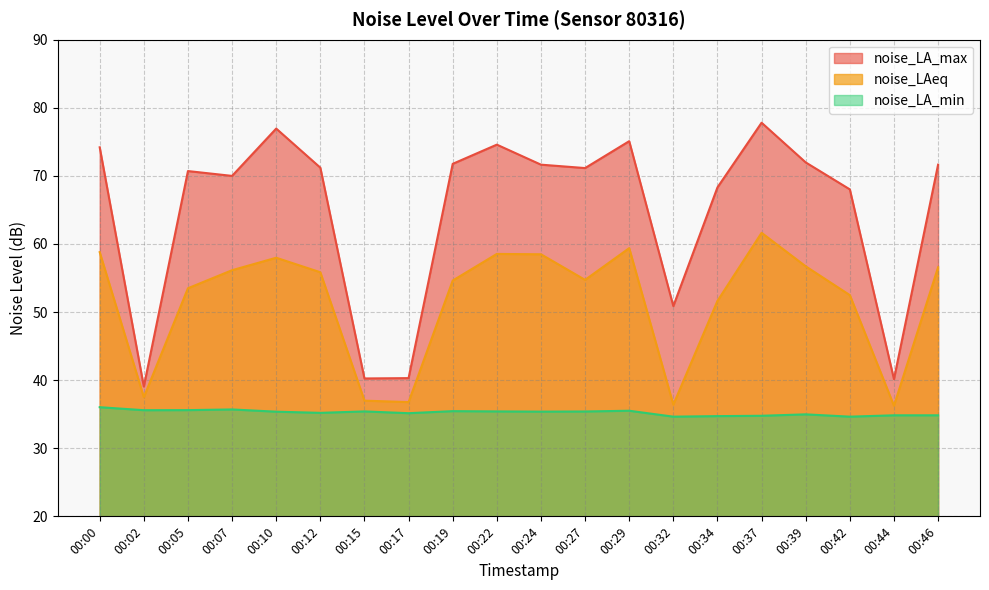

List the series in order of their peak value, lowest first.

noise_LA_min, noise_LAeq, noise_LA_max